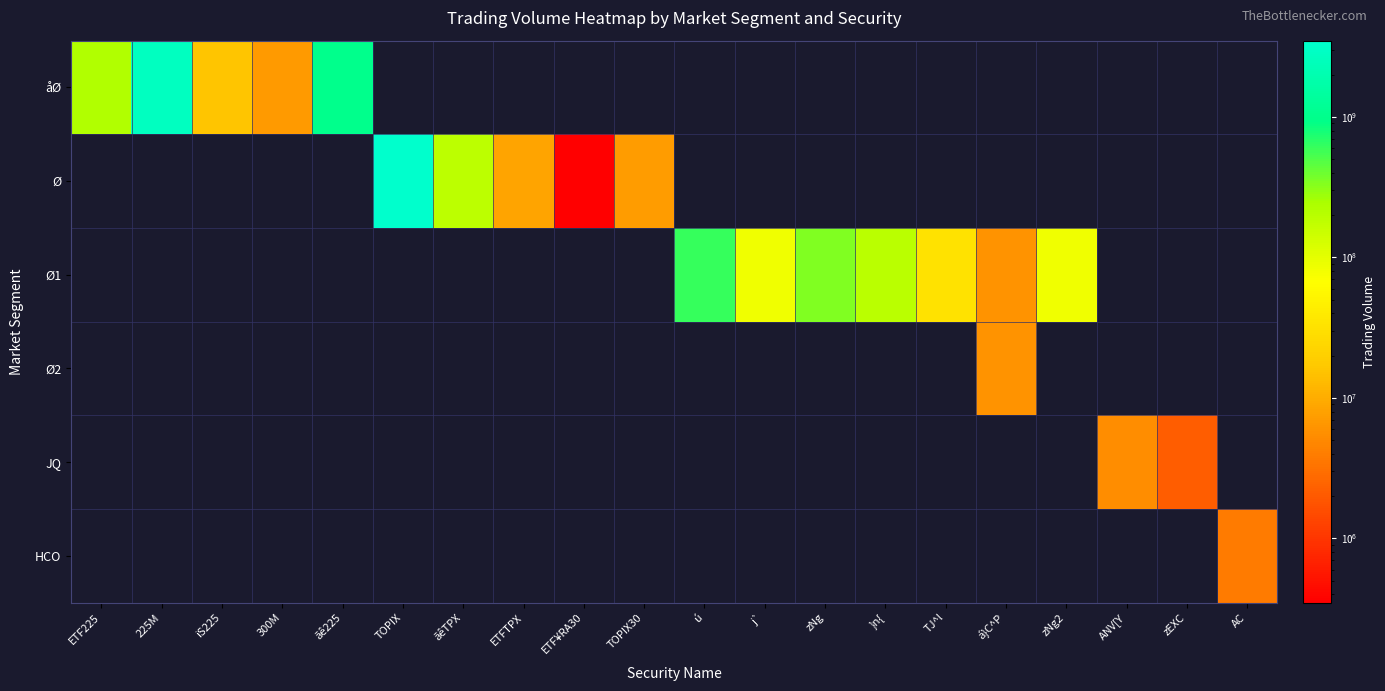

Reading left to right, list all the values displayed in this chart.

åØ: ETF225=219011000	225M=2780668500	iS225=16052300	300M=6994000	ãê225=1020253900	TOPIX=0	ãêTPX=0	ETFTPX=0	ETF¥RA30=0	TOPIX30=0	ú=0	j`=0	zNg=0	}n{=0	TJ^l=0	á}C^P=0	zNg2=0	ANV[Y=0	zEXC=0	AC=0
Ø: ETF225=0	225M=0	iS225=0	300M=0	ãê225=0	TOPIX=3490178700	ãêTPX=189320000	ETFTPX=8512200	ETF¥RA30=211100	TOPIX30=7210500	ú=0	j`=0	zNg=0	}n{=0	TJ^l=0	á}C^P=0	zNg2=0	ANV[Y=0	zEXC=0	AC=0
Ø1: ETF225=0	225M=0	iS225=0	300M=0	ãê225=0	TOPIX=0	ãêTPX=0	ETFTPX=0	ETF¥RA30=0	TOPIX30=0	ú=609747800	j`=83193000	zNg=345104700	}n{=191939000	TJ^l=31651400	á}C^P=5999600	zNg2=83193000	ANV[Y=0	zEXC=0	AC=0
Ø2: ETF225=0	225M=0	iS225=0	300M=0	ãê225=0	TOPIX=0	ãêTPX=0	ETFTPX=0	ETF¥RA30=0	TOPIX30=0	ú=0	j`=0	zNg=0	}n{=0	TJ^l=0	á}C^P=5999600	zNg2=0	ANV[Y=0	zEXC=0	AC=0
JQ: ETF225=0	225M=0	iS225=0	300M=0	ãê225=0	TOPIX=0	ãêTPX=0	ETFTPX=0	ETF¥RA30=0	TOPIX30=0	ú=0	j`=0	zNg=0	}n{=0	TJ^l=0	á}C^P=0	zNg2=0	ANV[Y=5400000	zEXC=2114000	AC=0
HCO: ETF225=0	225M=0	iS225=0	300M=0	ãê225=0	TOPIX=0	ãêTPX=0	ETFTPX=0	ETF¥RA30=0	TOPIX30=0	ú=0	j`=0	zNg=0	}n{=0	TJ^l=0	á}C^P=0	zNg2=0	ANV[Y=0	zEXC=0	AC=3872130